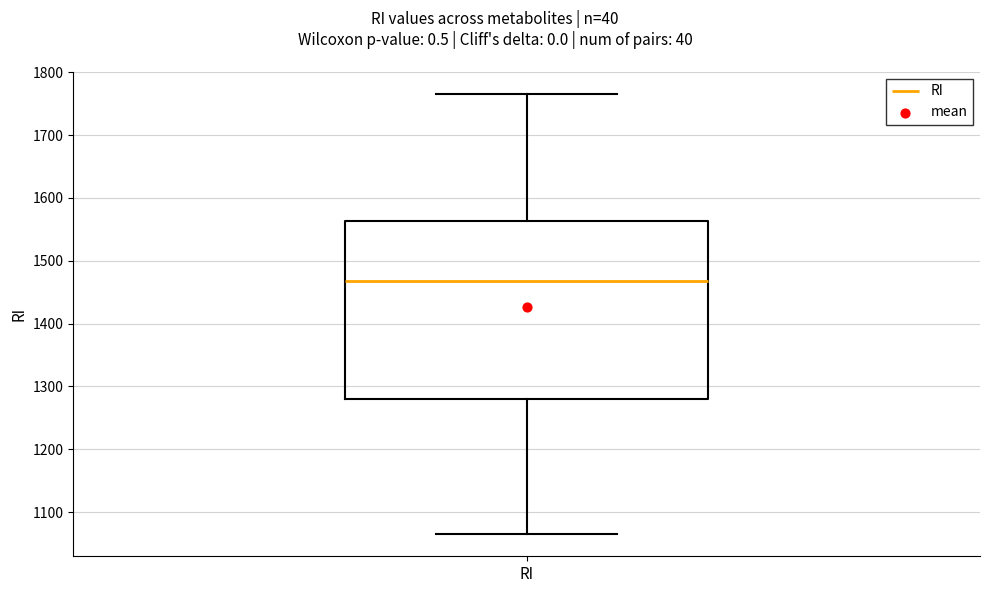

Read this box plot against the y-axis: the position of the median line, the range covered by the box, and the ends of both whiskers. The values are not printed on the chart, so give them approximately, as read against the axis.

median 1470, box 1280 to 1560, whiskers 1060 to 1770